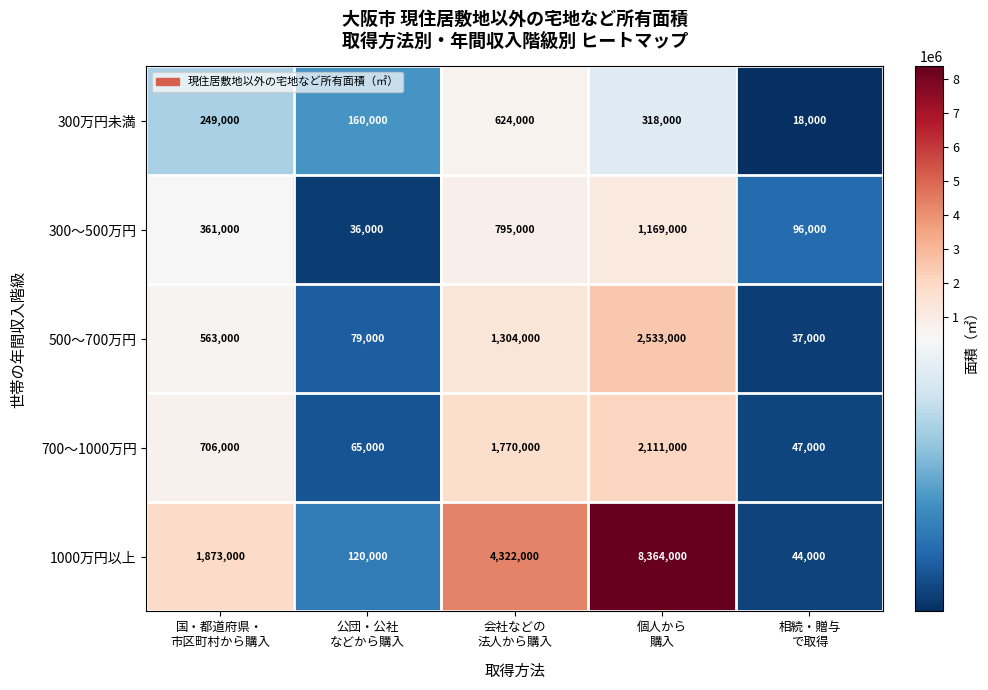

At how many categories does at least one series exceed 2807501?

2